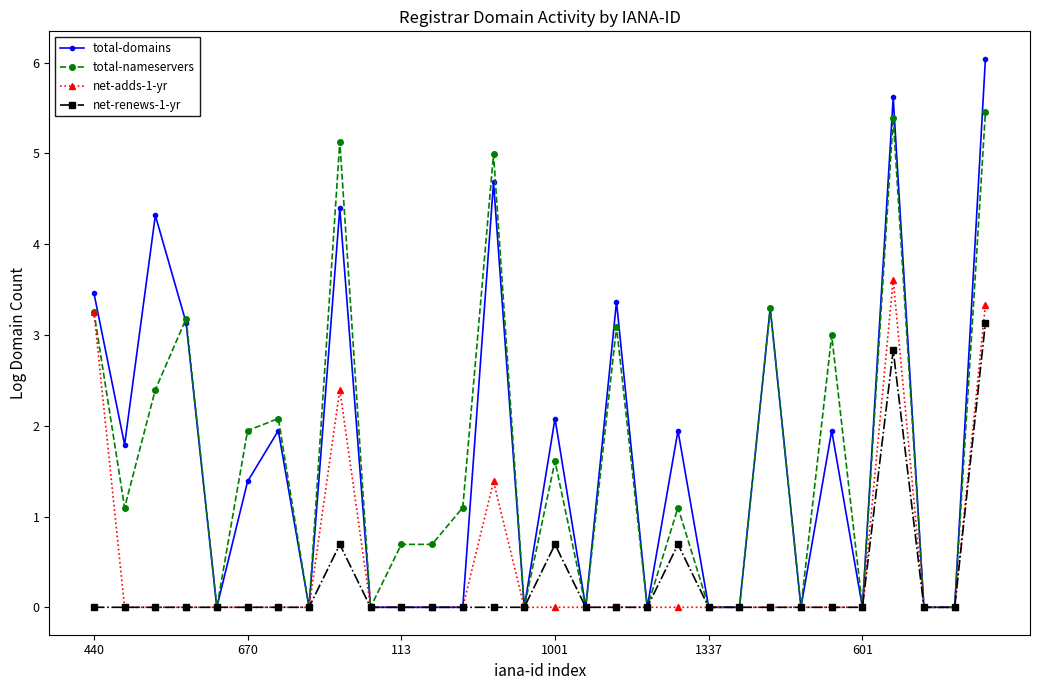

List the series in order of their peak value, lowest first.

net-renews-1-yr, net-adds-1-yr, total-nameservers, total-domains